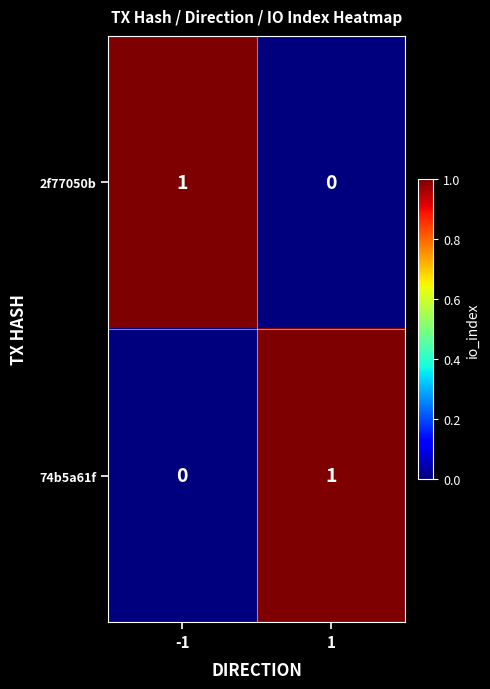

Rank the series at -1 from highest to lowest value.

2f77050b, 74b5a61f